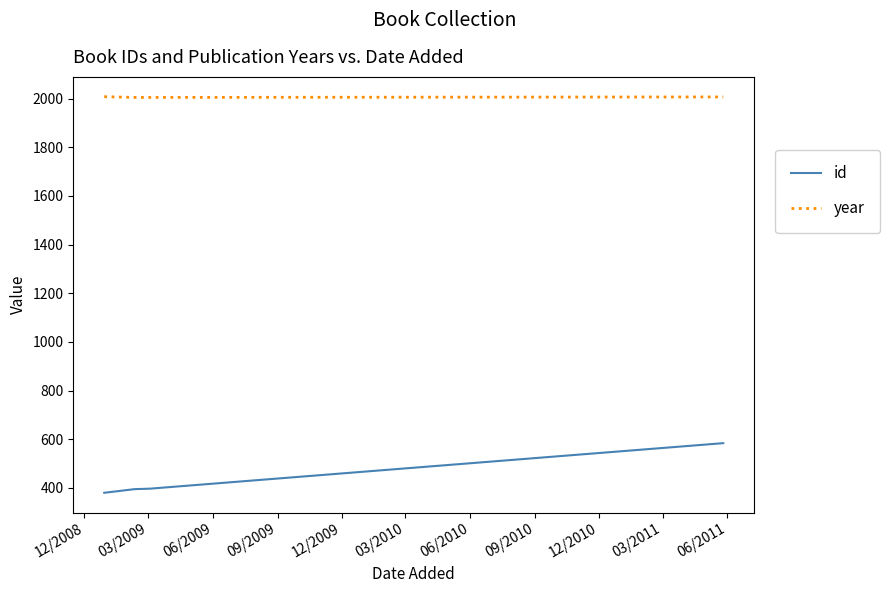

True or false: year and id intersect in this chart.

False